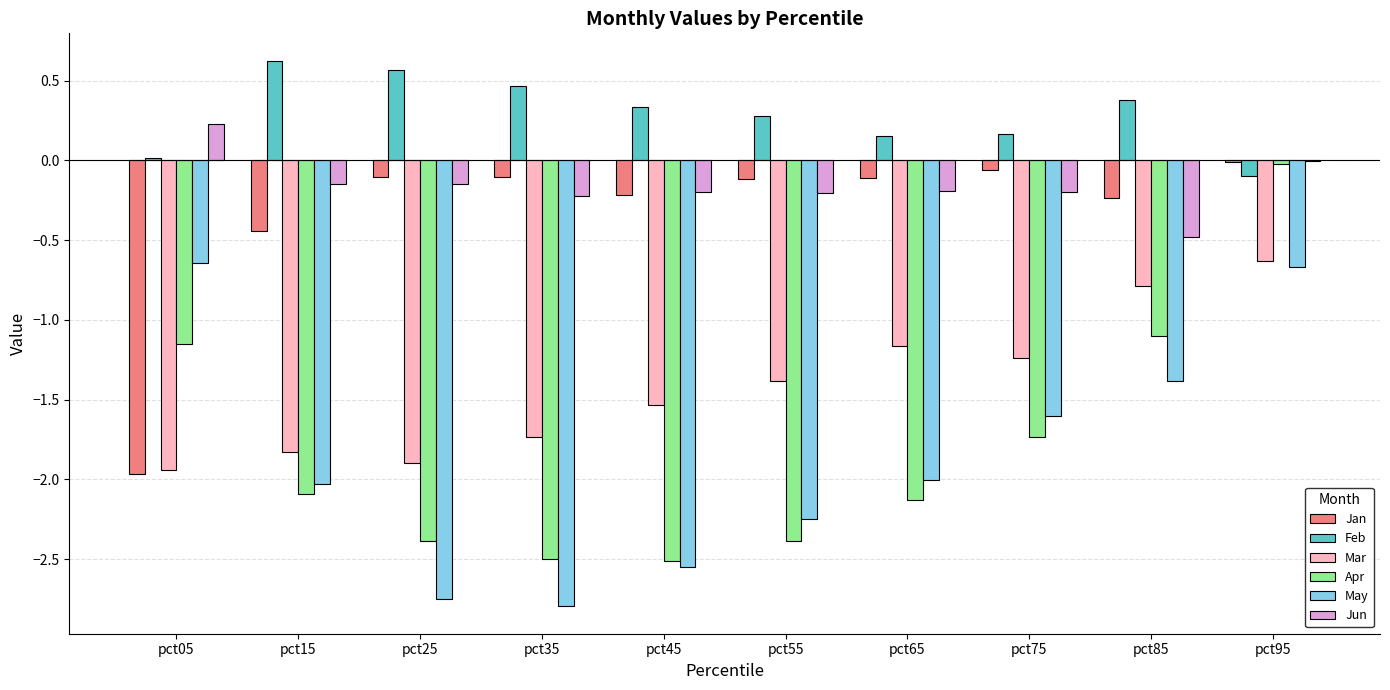

The value of Apr at pct95 is -0.0. True or false?

True